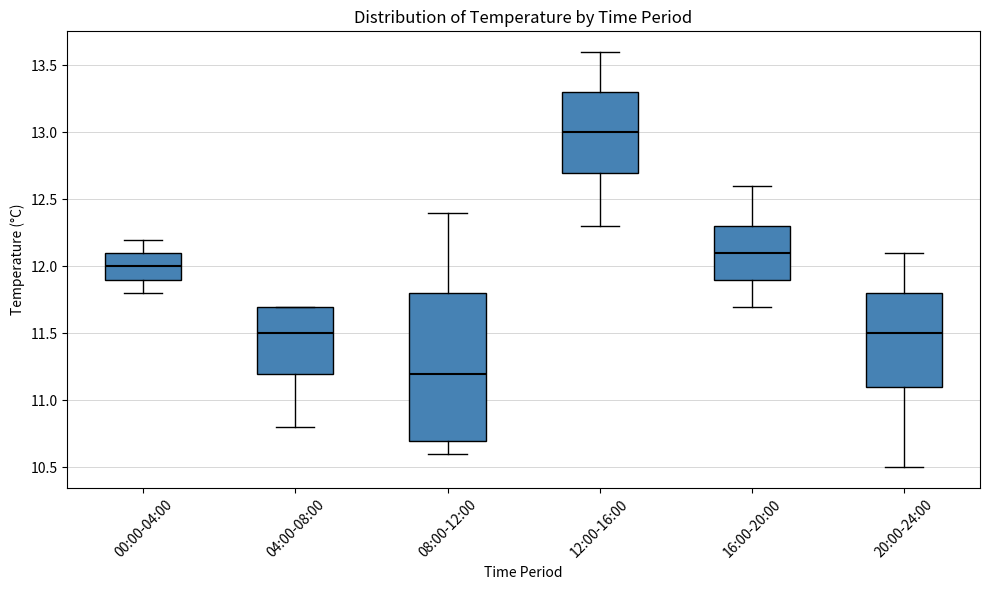

Reading left to right, transcribe this box plot: for each box, give where its median line is, the range the box spans, and where its two whiskers end, as read against the y-axis. The values are not printed on the chart, so give them approximately, as read against the axis.

00:00-04:00: median 12.0, box 11.9 to 12.1, whiskers 11.8 to 12.2
04:00-08:00: median 11.5, box 11.2 to 11.7, whiskers 10.8 to 11.7
08:00-12:00: median 11.2, box 10.7 to 11.8, whiskers 10.6 to 12.4
12:00-16:00: median 13.0, box 12.7 to 13.3, whiskers 12.3 to 13.6
16:00-20:00: median 12.1, box 11.9 to 12.3, whiskers 11.7 to 12.6
20:00-24:00: median 11.5, box 11.1 to 11.8, whiskers 10.5 to 12.1